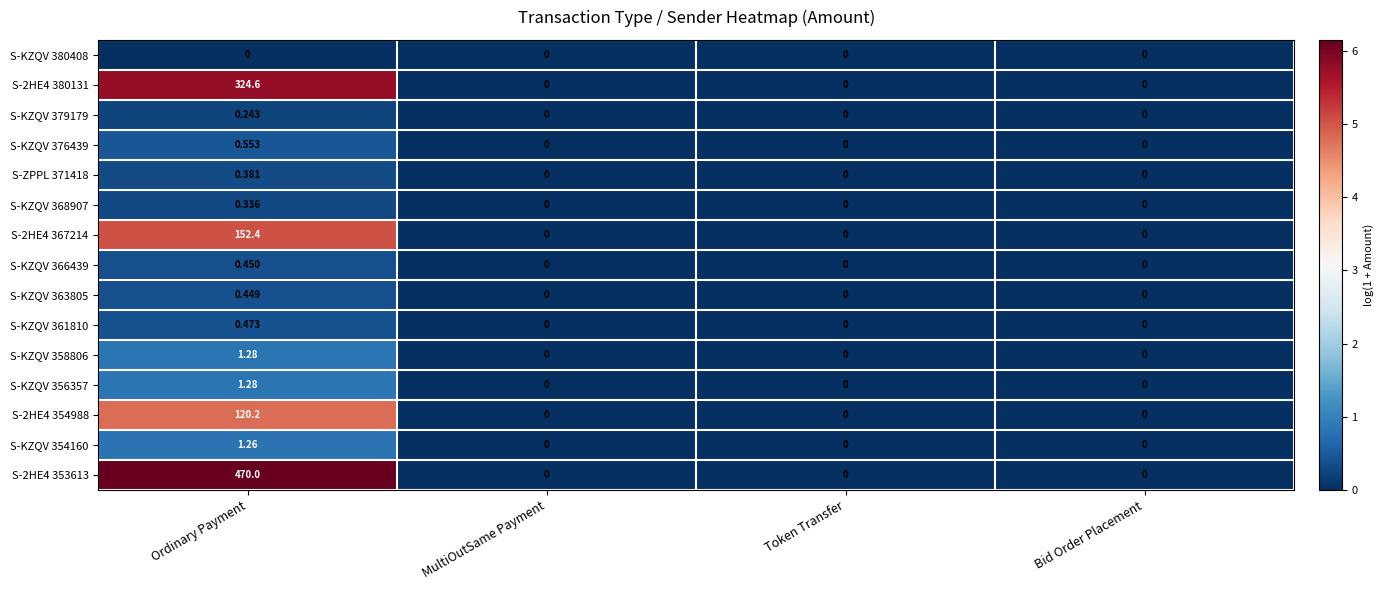

At how many categories does at least one series exceed 5?

1